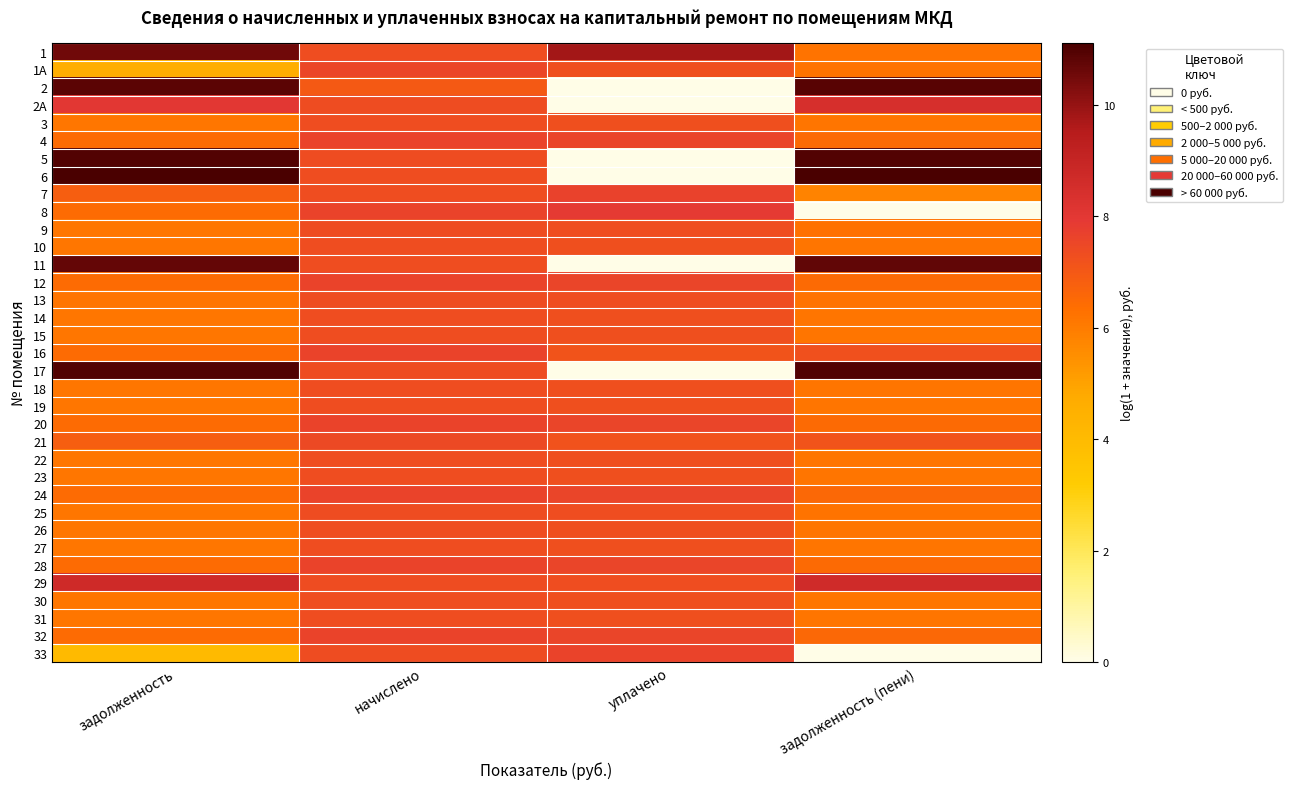

Reading left to right, list all the values displayed in this chart.

1: задолженность=10.5	начислено=7.3	уплачено=9.8	задолженность (пени)=6.2
1А: задолженность=4.6	начислено=7.5	уплачено=7.3	задолженность (пени)=6.2
2: задолженность=10.8	начислено=7.0	уплачено=0.0	задолженность (пени)=10.9
2А: задолженность=8.0	начислено=7.4	уплачено=0.0	задолженность (пени)=8.5
3: задолженность=6.1	начислено=7.3	уплачено=7.3	задолженность (пени)=6.2
4: задолженность=6.4	начислено=7.6	уплачено=7.6	задолженность (пени)=6.5
5: задолженность=10.9	начислено=7.3	уплачено=0.0	задолженность (пени)=11.0
6: задолженность=11.1	начислено=7.3	уплачено=0.0	задолженность (пени)=11.1
7: задолженность=6.8	начислено=7.3	уплачено=7.6	задолженность (пени)=5.8
8: задолженность=6.4	начислено=7.6	уплачено=7.9	задолженность (пени)=0.0
9: задолженность=6.2	начислено=7.3	уплачено=7.3	задолженность (пени)=6.2
10: задолженность=6.1	начислено=7.3	уплачено=7.3	задолженность (пени)=6.2
11: задолженность=10.7	начислено=7.3	уплачено=0.0	задолженность (пени)=10.7
12: задолженность=6.4	начислено=7.6	уплачено=7.6	задолженность (пени)=6.5
13: задолженность=6.2	начислено=7.3	уплачено=7.3	задолженность (пени)=6.2
14: задолженность=6.1	начислено=7.3	уплачено=7.3	задолженность (пени)=6.2
15: задолженность=6.1	начислено=7.3	уплачено=7.3	задолженность (пени)=6.2
16: задолженность=6.4	начислено=7.6	уплачено=7.1	задолженность (пени)=7.2
17: задолженность=10.9	начислено=7.3	уплачено=0.0	задолженность (пени)=11.0
18: задолженность=6.1	начислено=7.3	уплачено=7.3	задолженность (пени)=6.2
19: задолженность=6.1	начислено=7.3	уплачено=7.3	задолженность (пени)=6.2
20: задолженность=6.4	начислено=7.6	уплачено=7.6	задолженность (пени)=6.5
21: задолженность=6.8	начислено=7.4	уплачено=7.2	задолженность (пени)=7.2
22: задолженность=6.1	начислено=7.3	уплачено=7.3	задолженность (пени)=6.2
23: задолженность=6.1	начислено=7.3	уплачено=7.3	задолженность (пени)=6.2
24: задолженность=6.4	начислено=7.6	уплачено=7.6	задолженность (пени)=6.5
25: задолженность=6.2	начислено=7.3	уплачено=7.3	задолженность (пени)=6.2
26: задолженность=6.1	начислено=7.3	уплачено=7.3	задолженность (пени)=6.2
27: задолженность=6.1	начислено=7.3	уплачено=7.3	задолженность (пени)=6.2
28: задолженность=6.4	начислено=7.6	уплачено=7.6	задолженность (пени)=6.5
29: задолженность=8.7	начислено=7.3	уплачено=7.3	задолженность (пени)=8.7
30: задолженность=6.1	начислено=7.3	уплачено=7.3	задолженность (пени)=6.2
31: задолженность=6.1	начислено=7.3	уплачено=7.3	задолженность (пени)=6.2
32: задолженность=6.4	начислено=7.6	уплачено=7.6	задолженность (пени)=6.5
33: задолженность=4.0	начислено=7.3	уплачено=7.6	задолженность (пени)=0.0